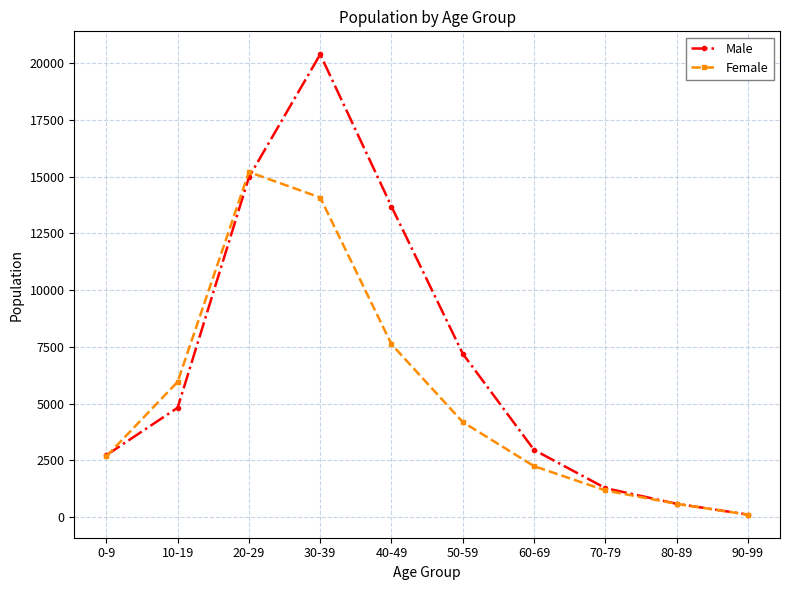

Which series changed the most between 50-59 and 80-89?

Male